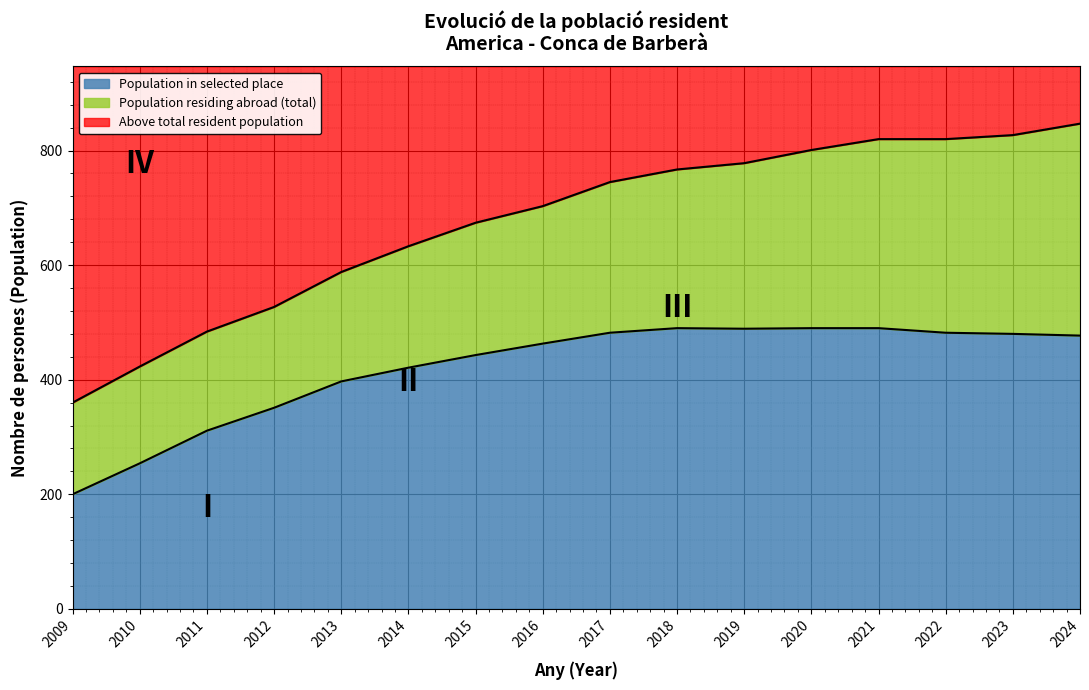

How many lines are shown in the chart?

3